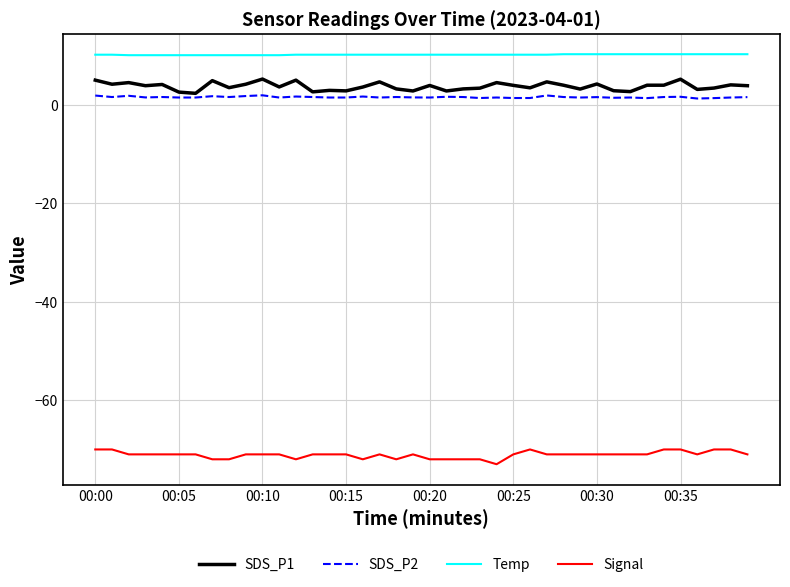

True or false: Temp and SDS_P2 intersect in this chart.

False